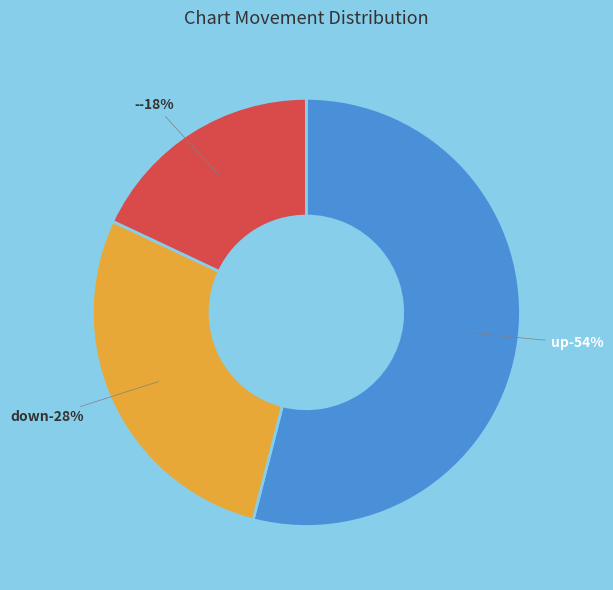

The - slice represents 18% of the pie. True or false?

True